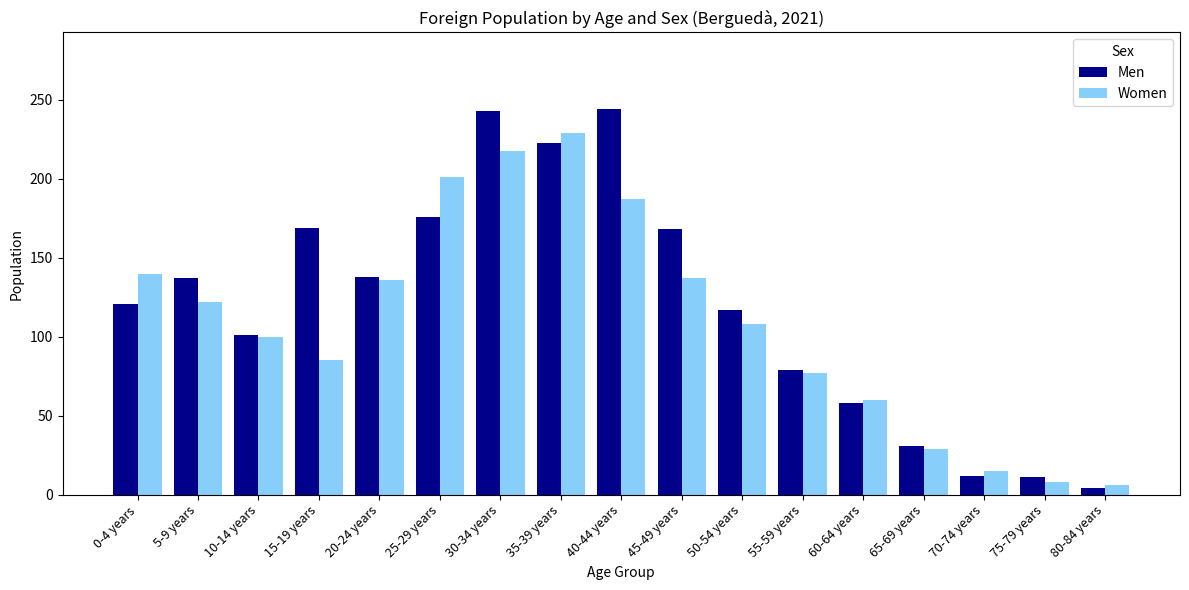

What is the maximum value shown in the chart?

244